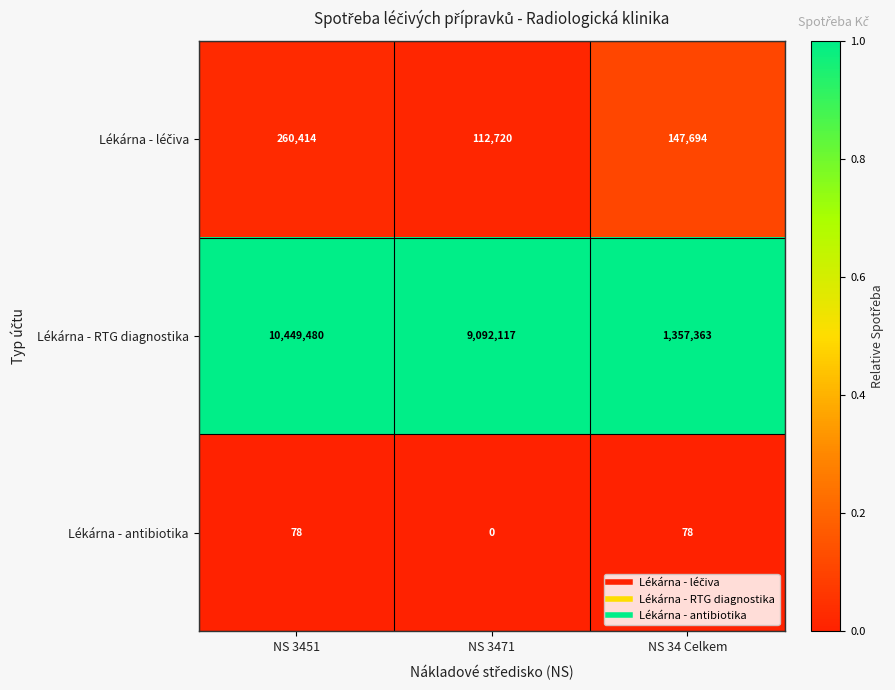

What is the spread (max minus min) of values at NS 3471?

9092117